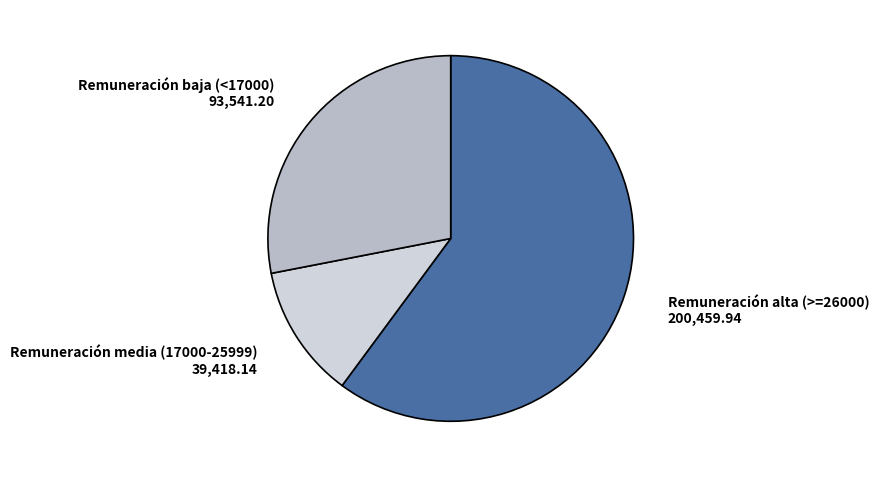

Which category has the smallest portion of the pie?

Remuneración media (17000-25999)